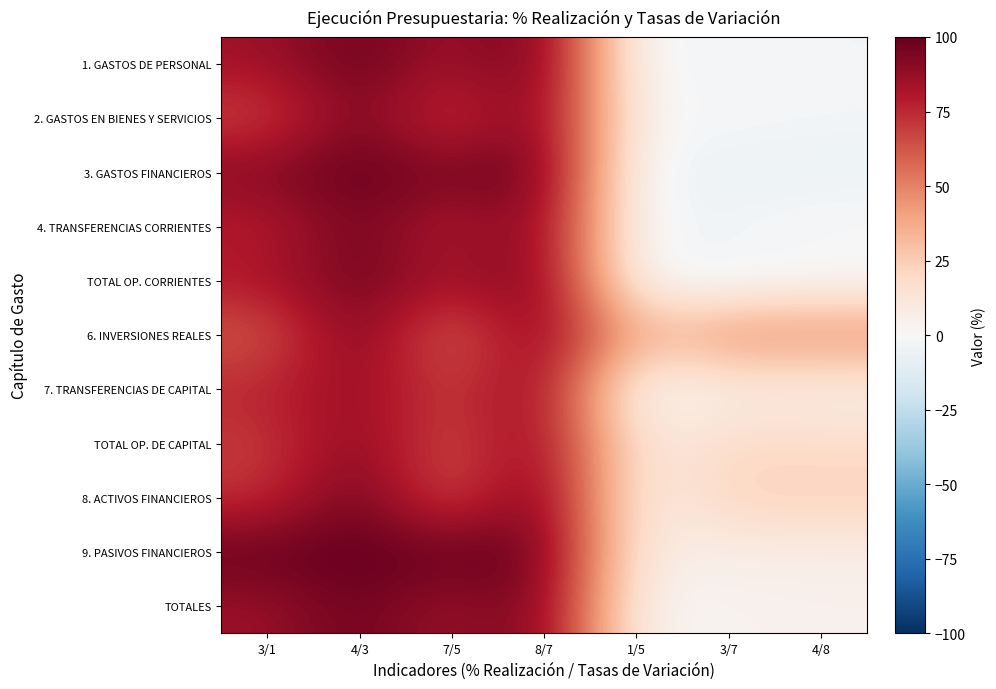

What is the total value across all series at 7/5?

833.9